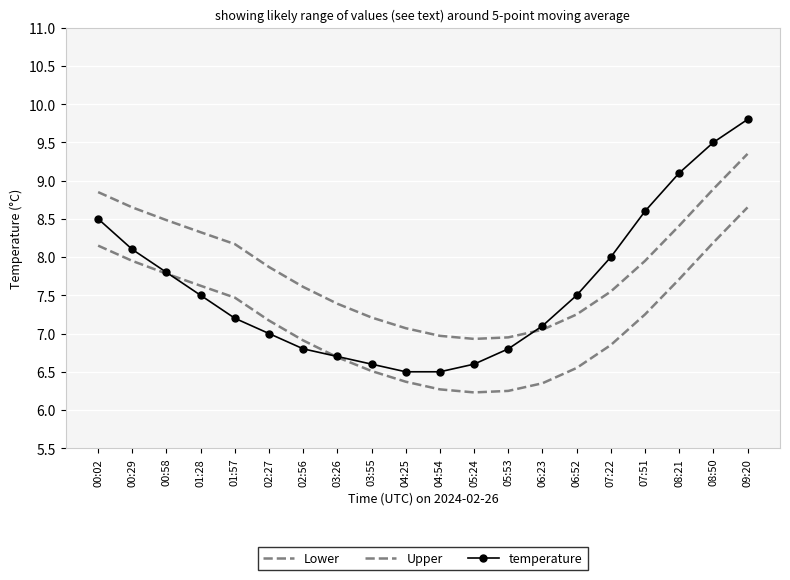

Rank the series by their average value, from lowest to highest.

Lower, temperature, Upper